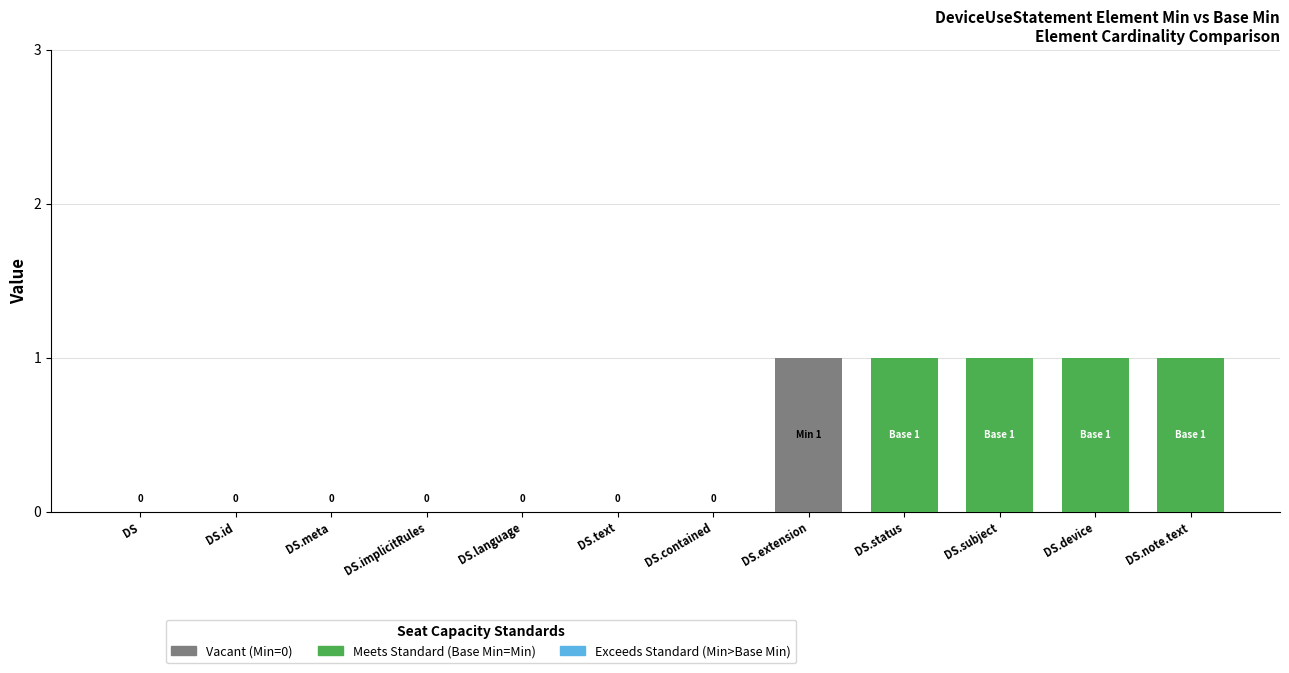

Are the bars horizontal?

No